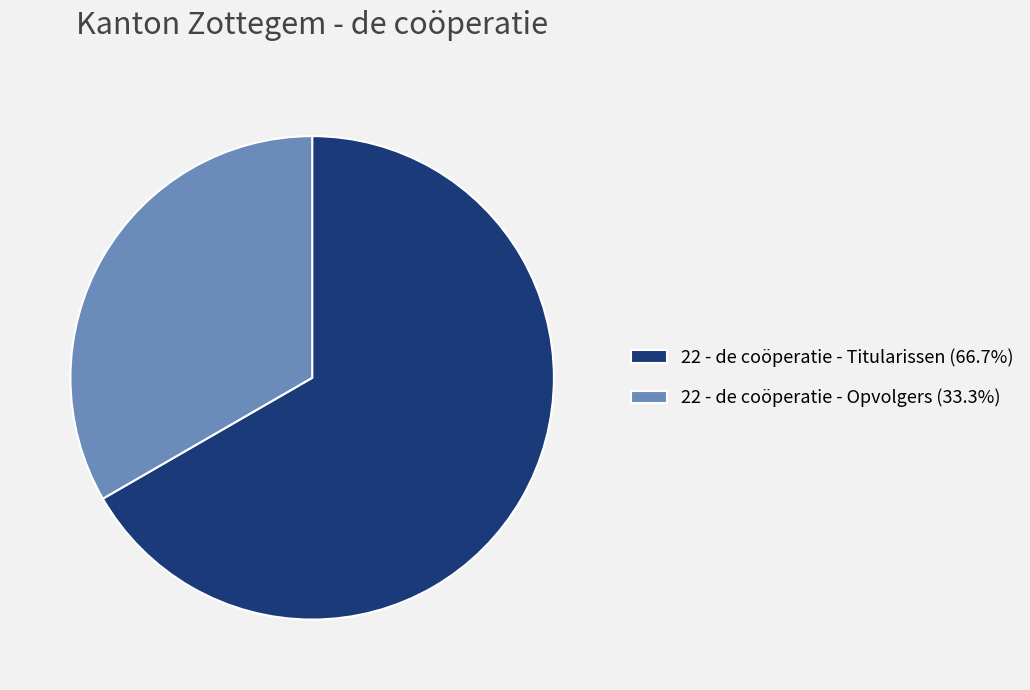

Is the sum of 22 - de coöperatie - Opvolgers (33.3%) and 22 - de coöperatie - Titularissen (66.7%) greater than half?

Yes